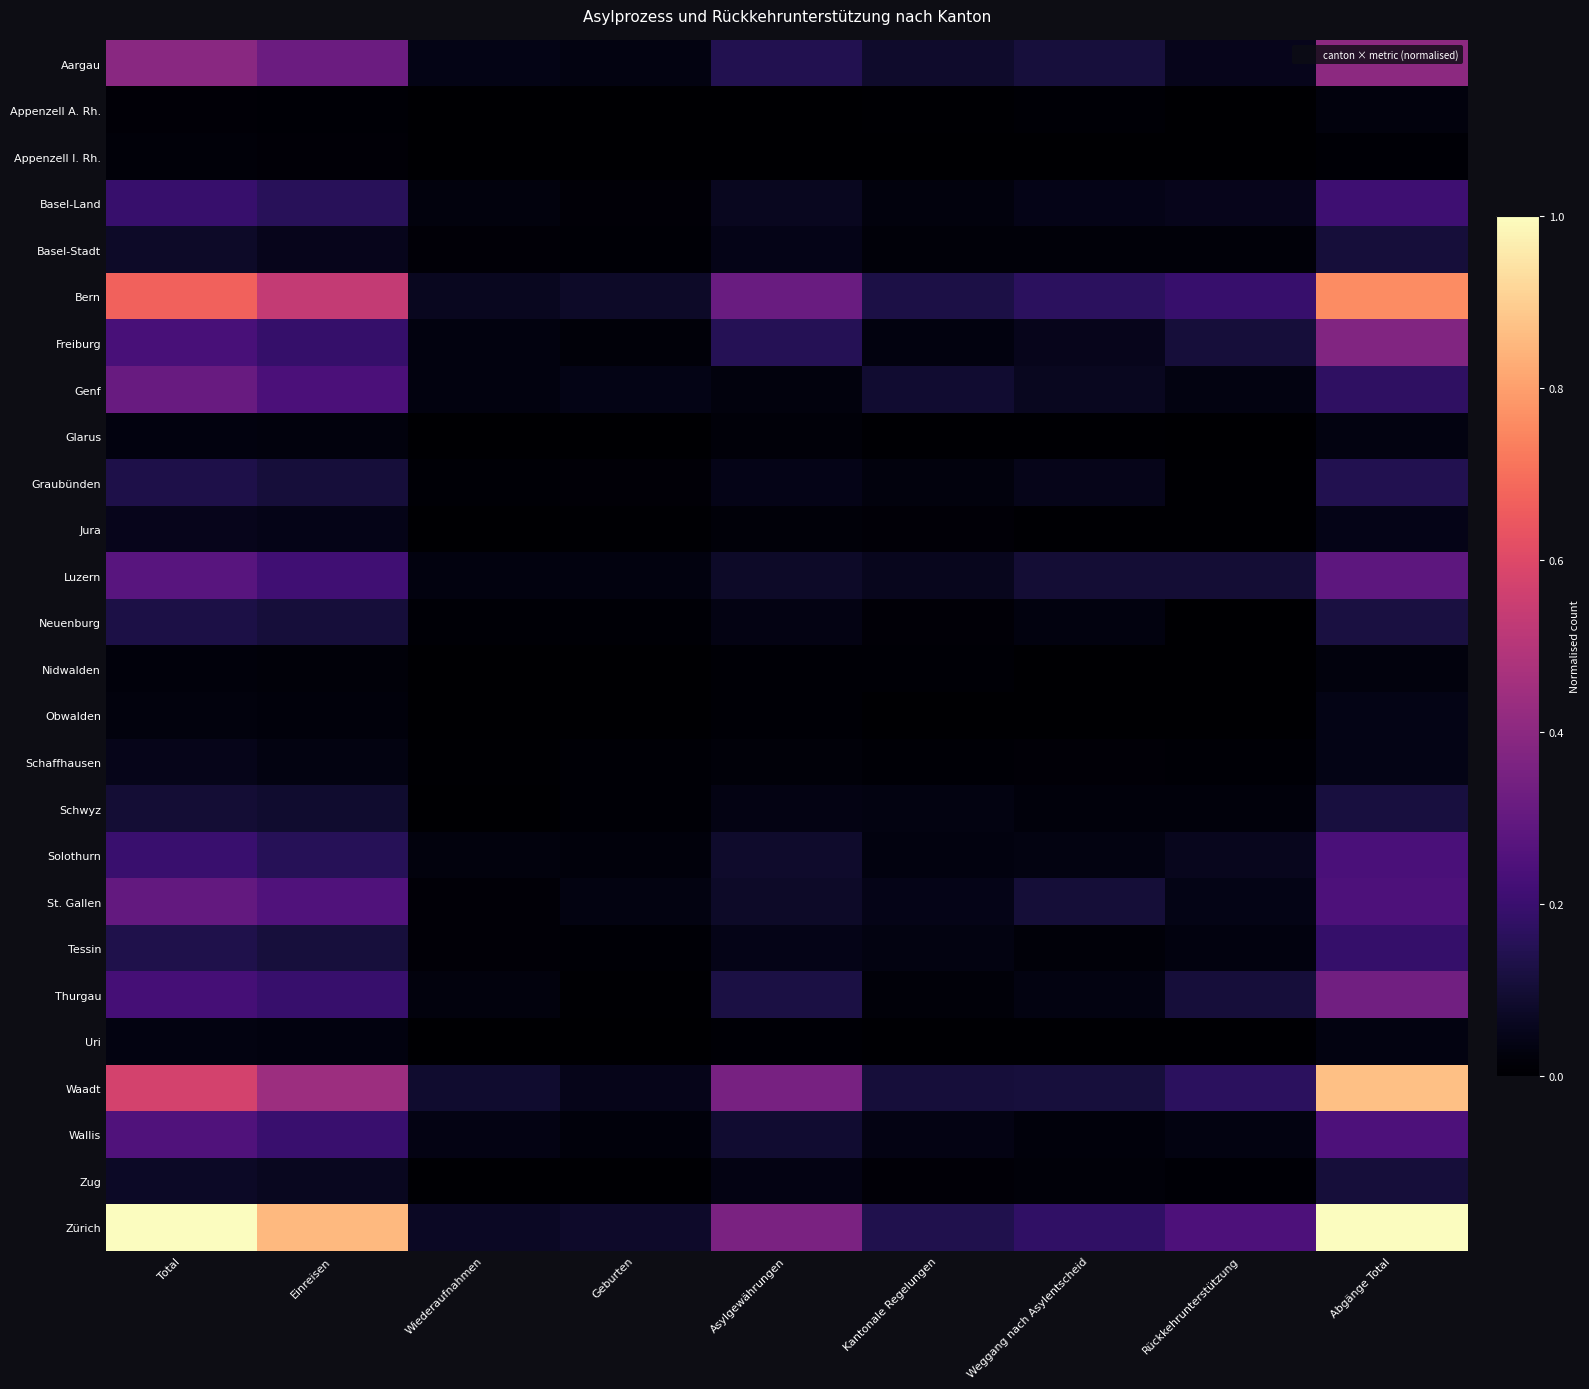

Which series has the largest range (max minus min)?

Zürich